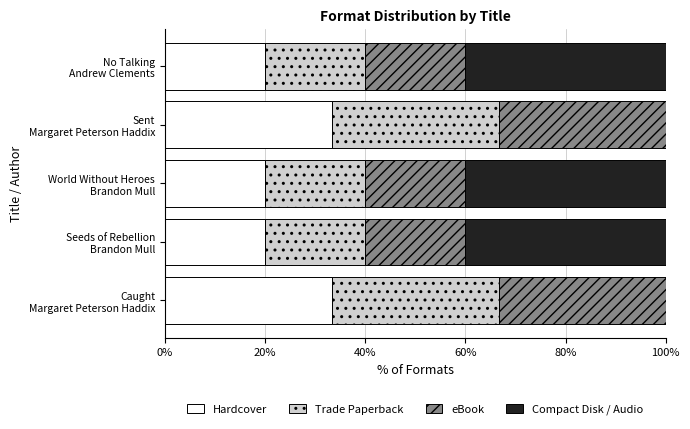

What is the sum of all Hardcover values?

126.7